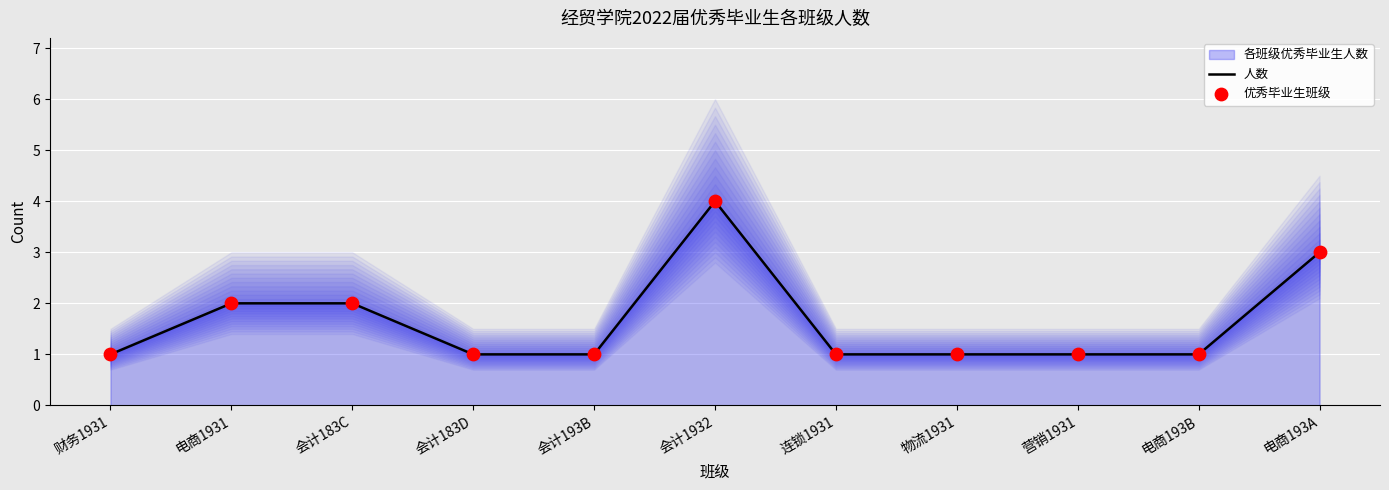

At how many categories does at least one series exceed 3?

1